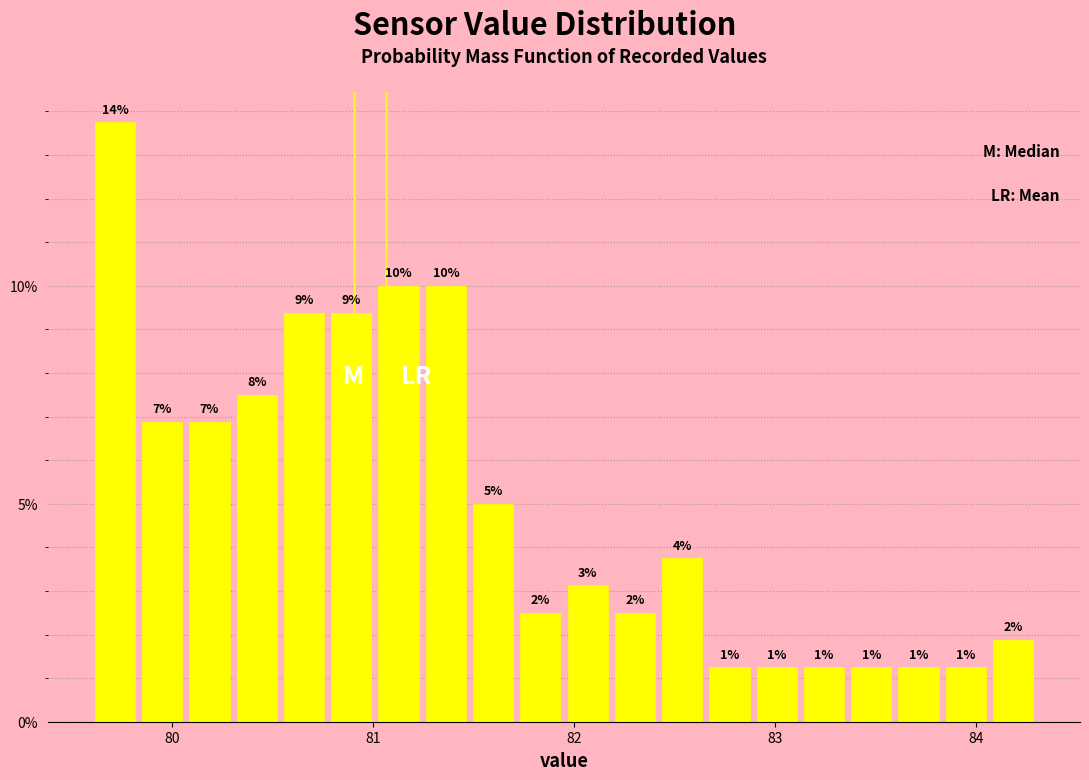

Read against the x-axis, roughly where is the centre of the tallest bar?

79.7